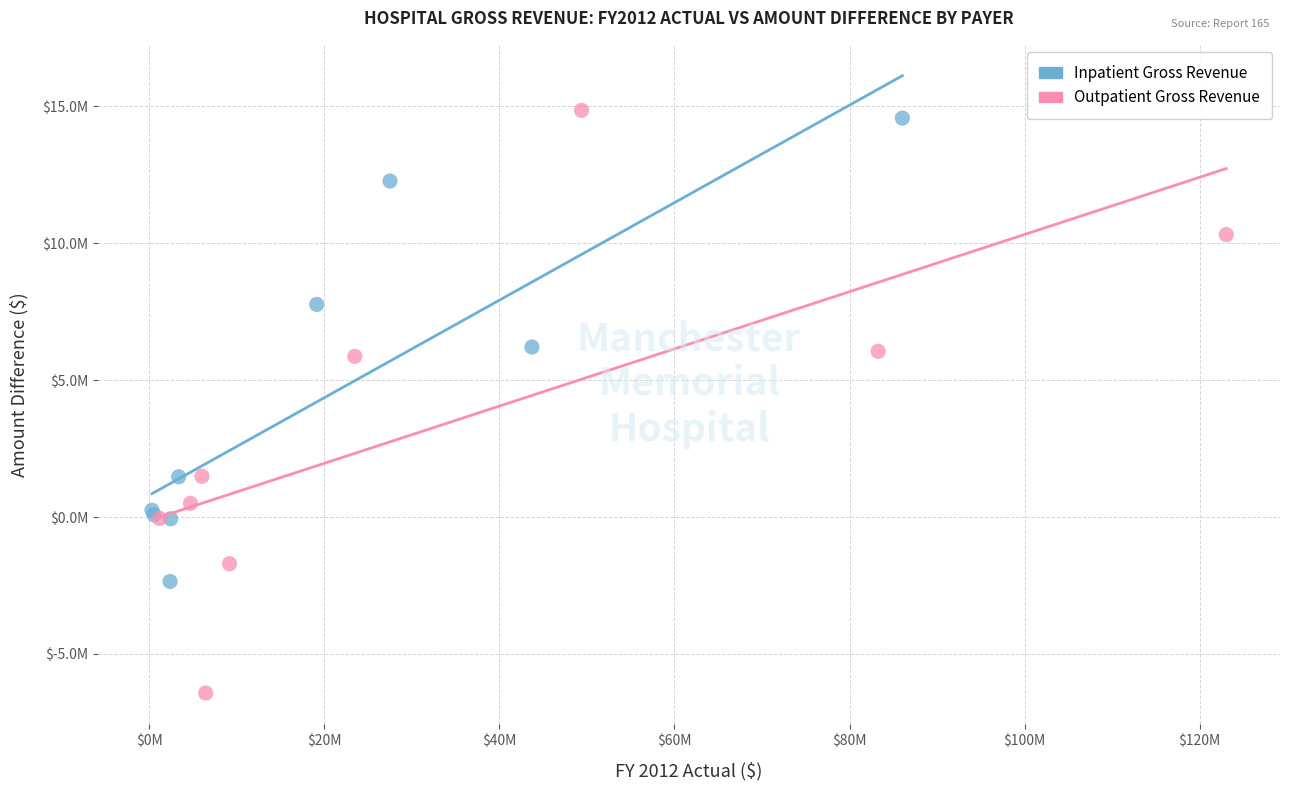

Which series reaches the minimum Y coordinate?

Outpatient Gross Revenue